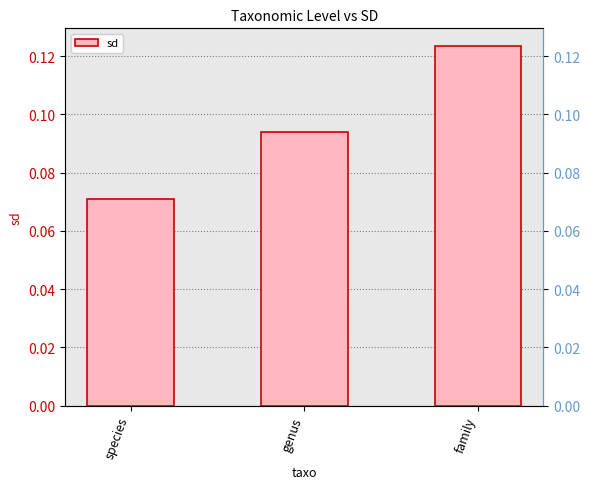

The value at species is 0.1. True or false?

False